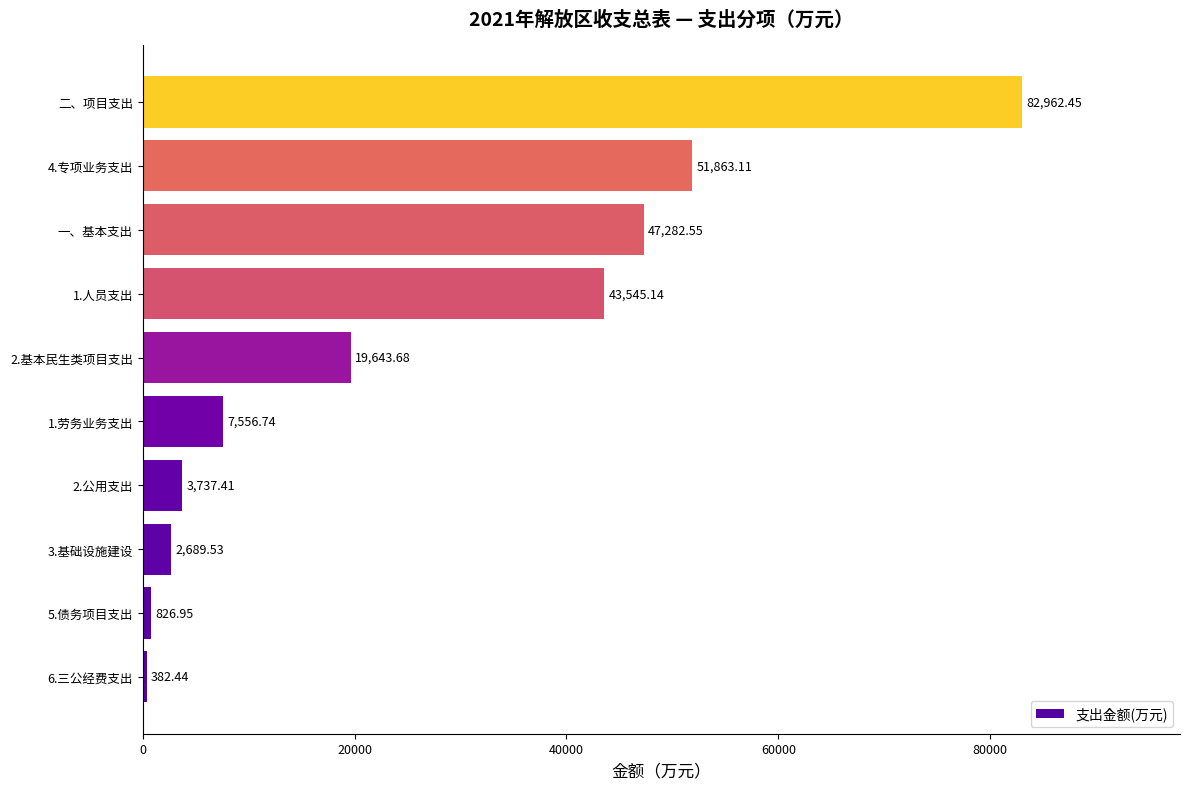

Approximately how many times larger is the value at 2.基本民生类项目支出 compared to 一、基本支出?

0.4